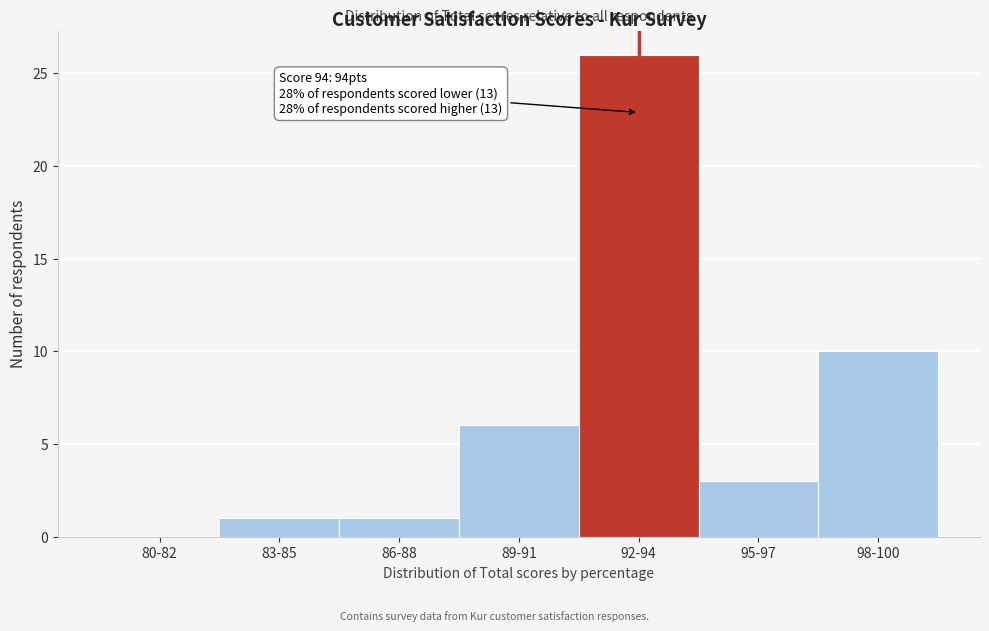

Reading left to right, list all the values displayed in this chart.

80-82=0	83-85=1	86-88=1	89-91=6	92-94=26	95-97=3	98-100=10